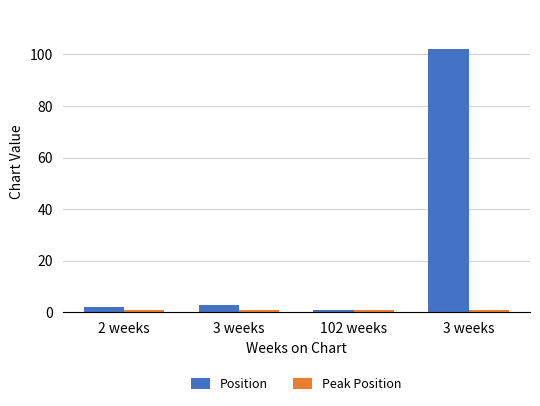

What is the approximate value of Position at 3 weeks?

102